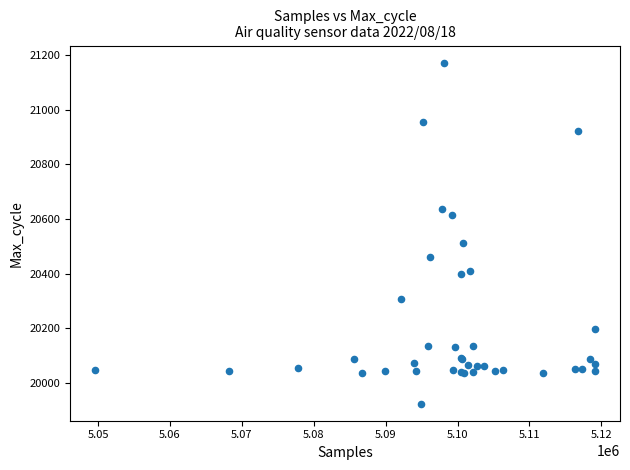

What Y value in the scatter plot is closest to 20548?

20512